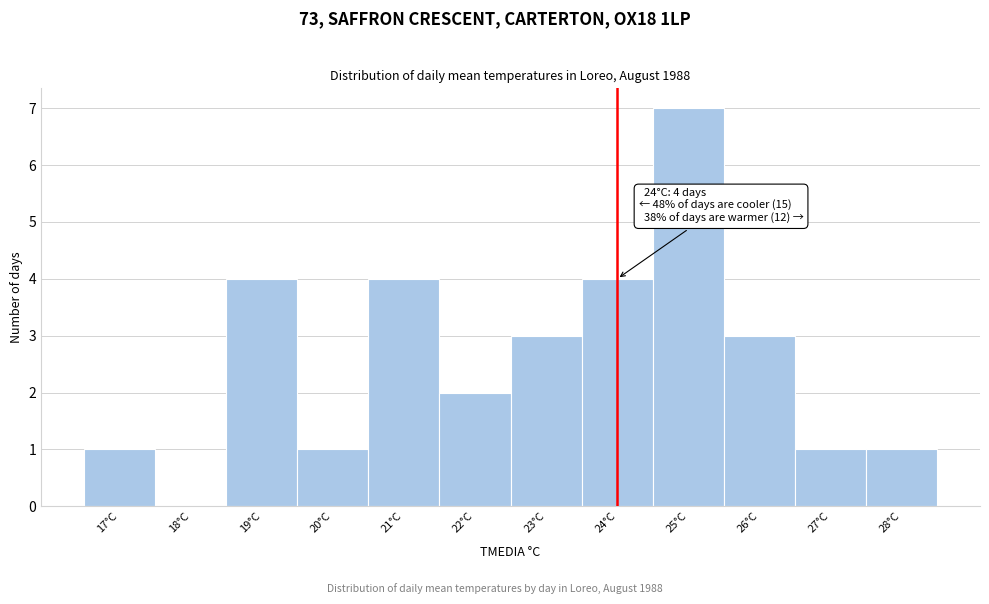

Which range on the x-axis has the tallest bar?

24.5 to 25.5